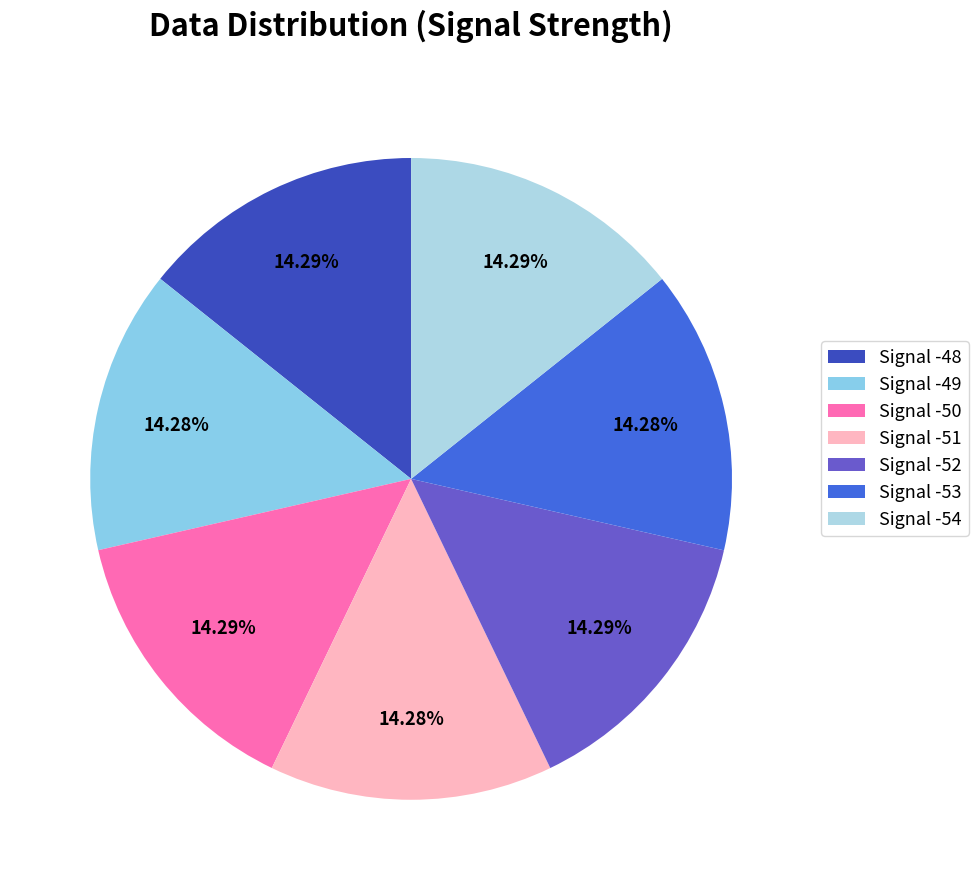

Which slice is the smallest?

Signal -49